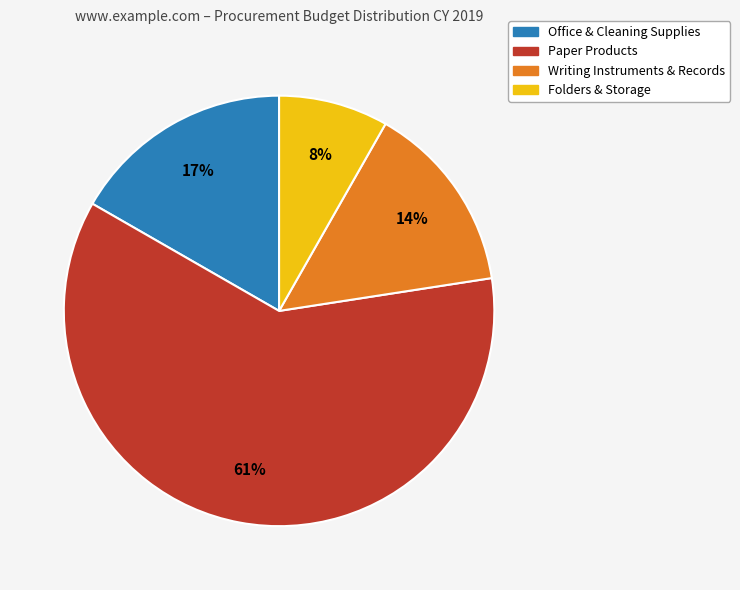

Is there any slice that represents more than half of the pie?

Yes